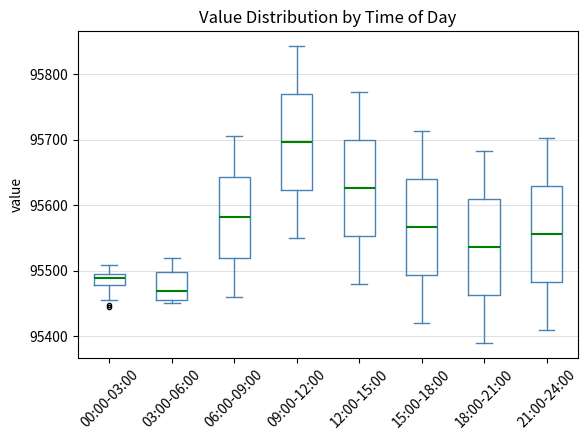

Reading left to right, read every box against the y-axis: the position of its median line, the range the box covers, and the ends of its whiskers. The values are not printed on the chart, so give them approximately, as read against the axis.

00:00-03:00: median 95490, box 95480 to 95500, whiskers 95460 to 95510
03:00-06:00: median 95470, box 95460 to 95500, whiskers 95450 to 95520
06:00-09:00: median 95580, box 95520 to 95640, whiskers 95460 to 95710
09:00-12:00: median 95700, box 95620 to 95770, whiskers 95550 to 95840
12:00-15:00: median 95630, box 95550 to 95700, whiskers 95480 to 95770
15:00-18:00: median 95570, box 95490 to 95640, whiskers 95420 to 95710
18:00-21:00: median 95540, box 95460 to 95610, whiskers 95390 to 95680
21:00-24:00: median 95560, box 95480 to 95630, whiskers 95410 to 95700